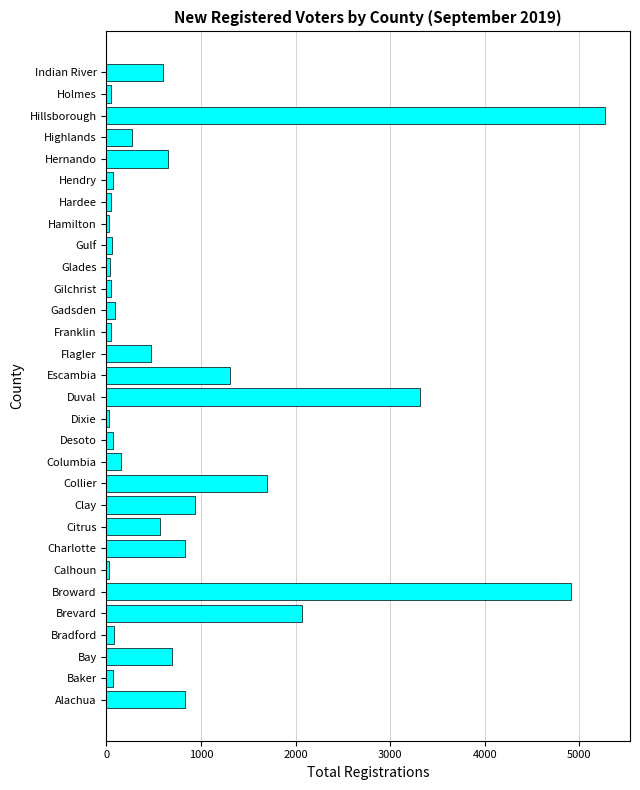

What is the difference between the maximum and minimum values?

5246